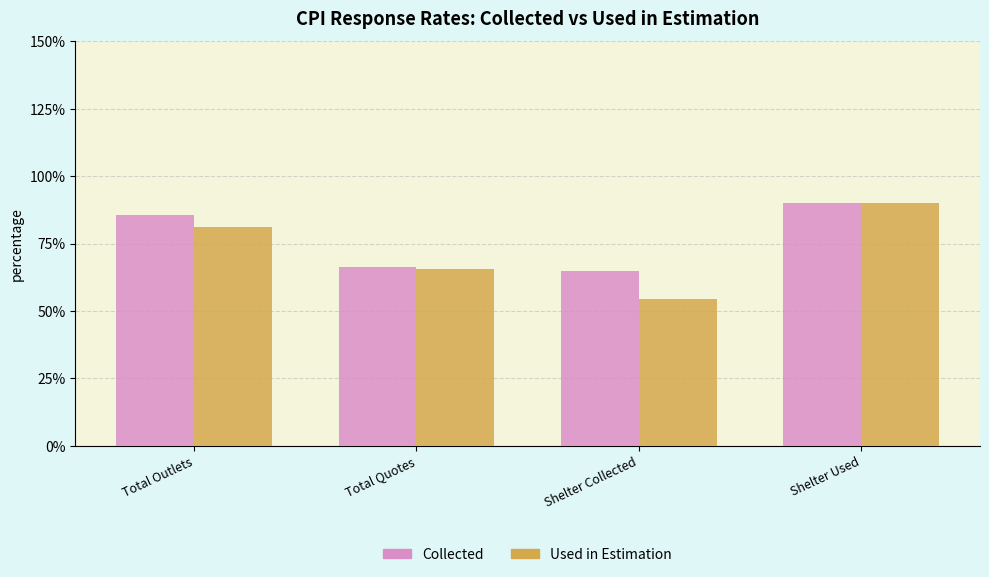

What is the sum of all Collected values?

307.0